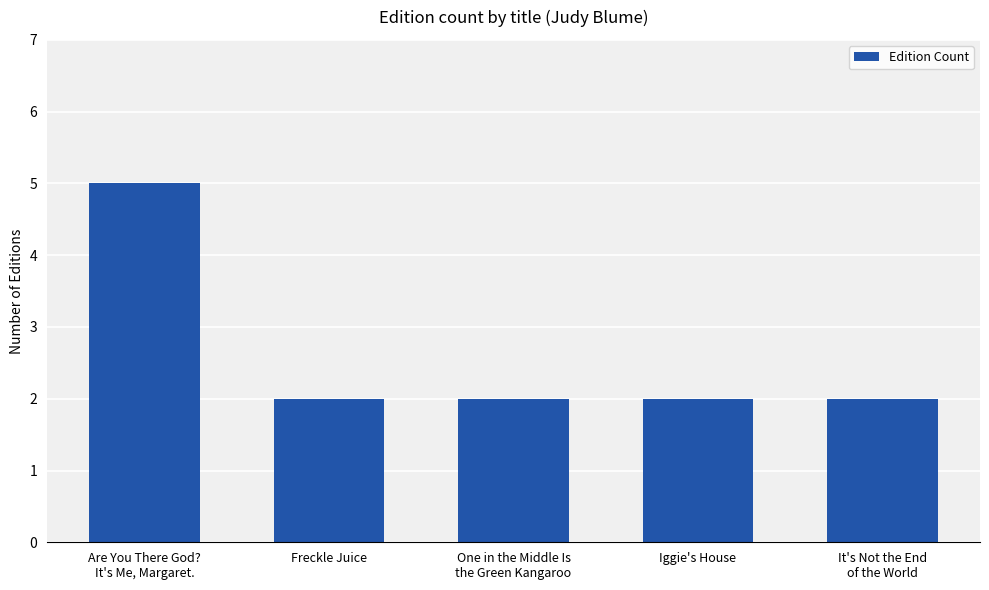

Count the number of categories in the chart.

5